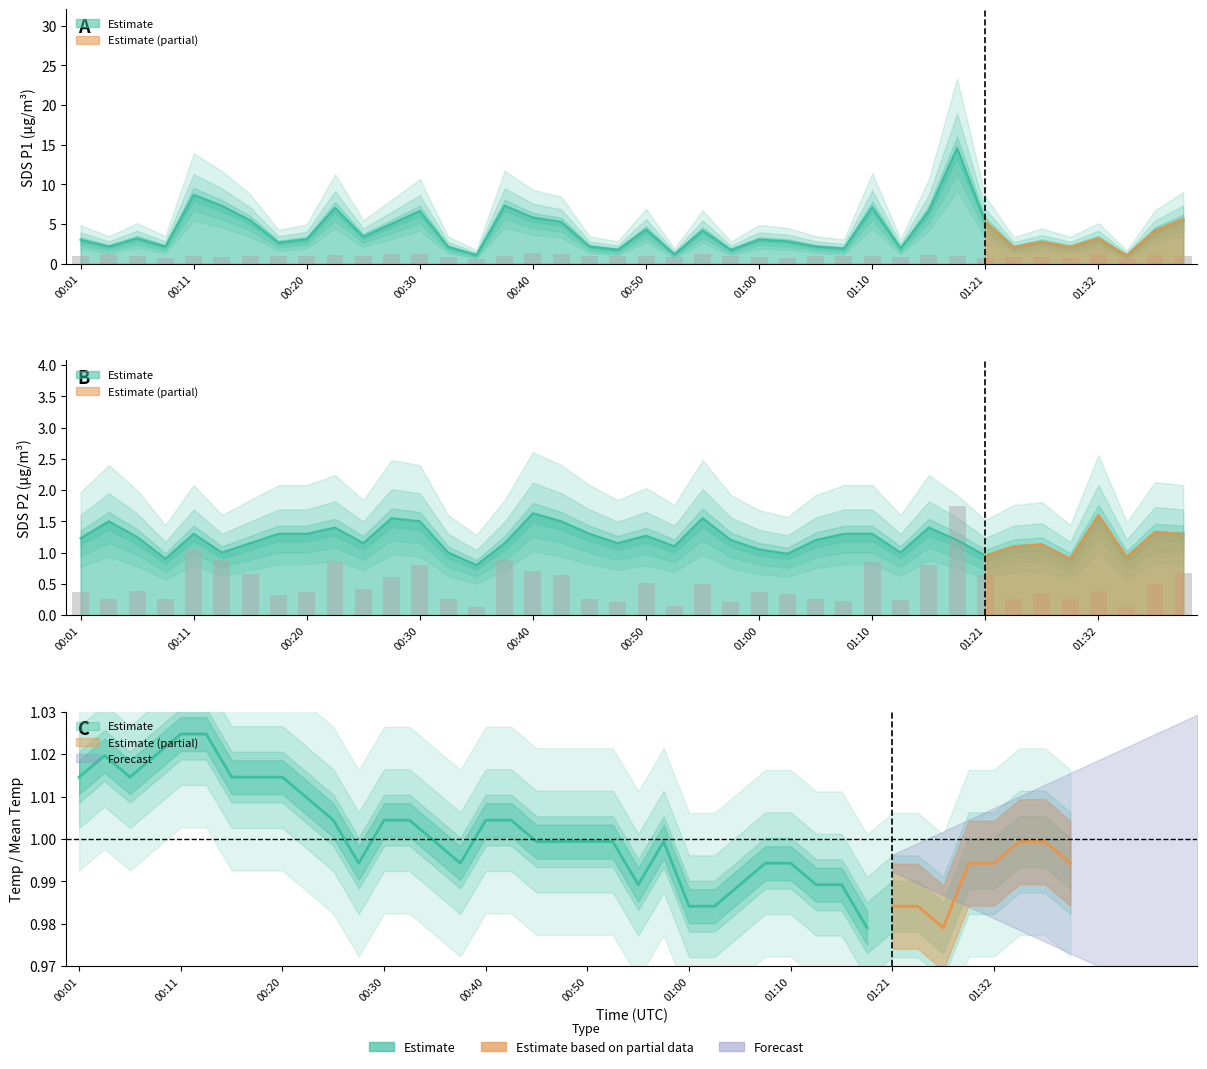

Which series has the largest total across all categories?

SDS_P1